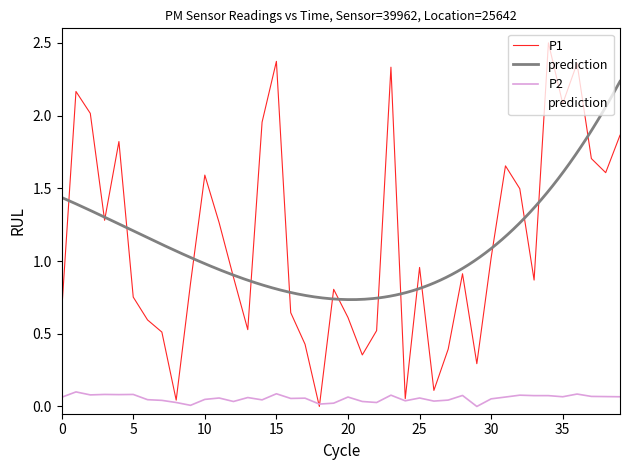

The value of P1 at 30 is 1.0. True or false?

True